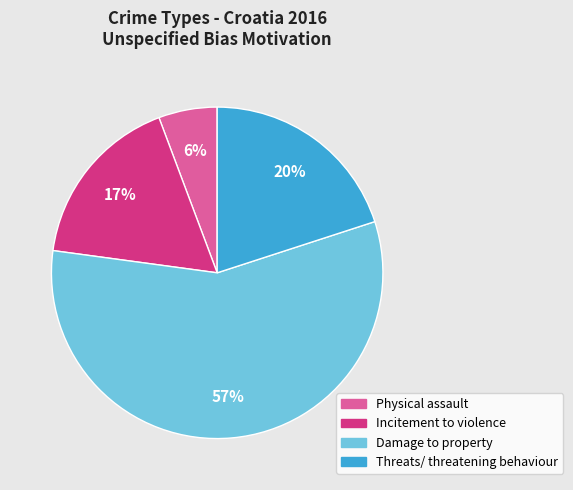

Which has a higher value, Physical assault or Incitement to violence?

Incitement to violence